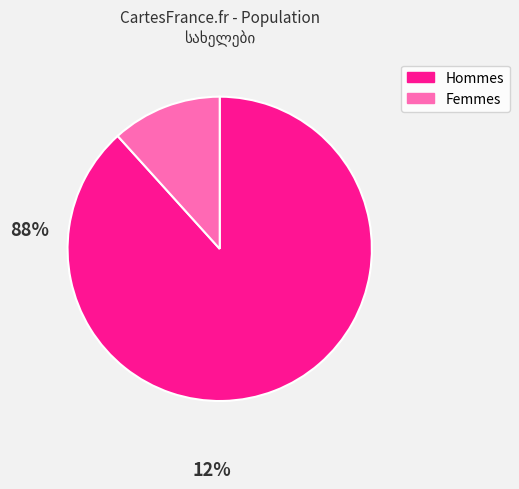

Is there any slice that represents more than half of the pie?

Yes